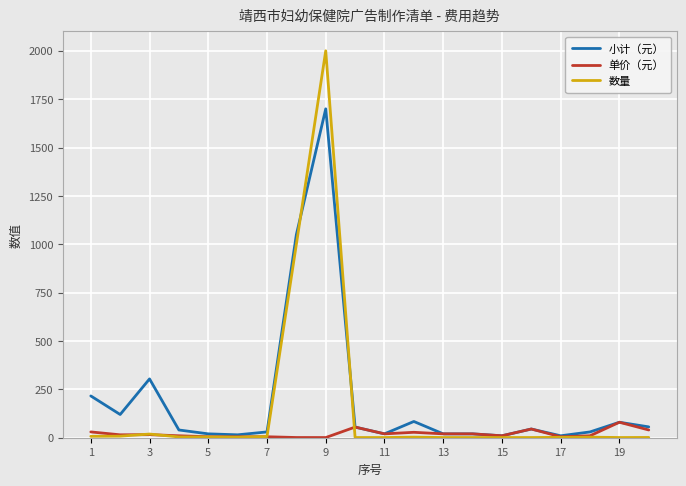

Which series has the widest spread of values?

数量